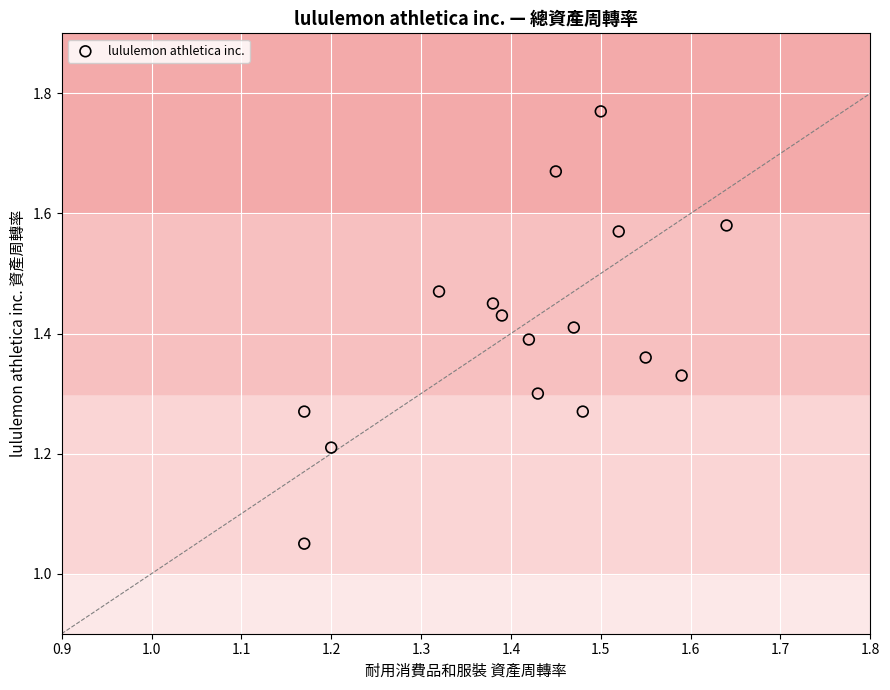

What is the range of X values (max minus min)?

0.5